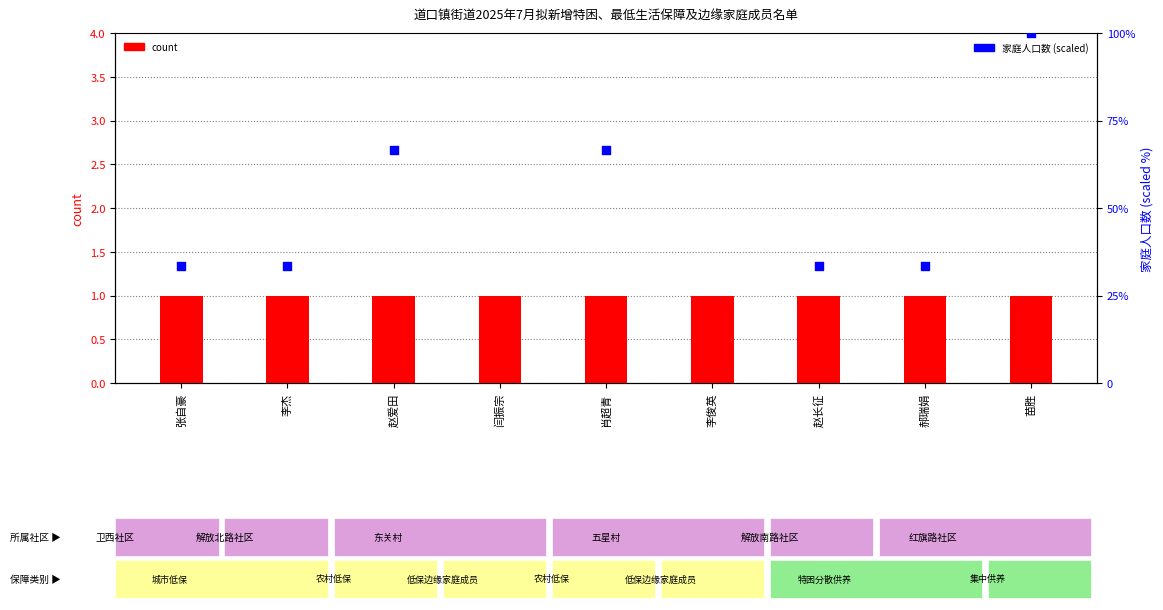

At which category is the sum across all series the highest?

苗胜